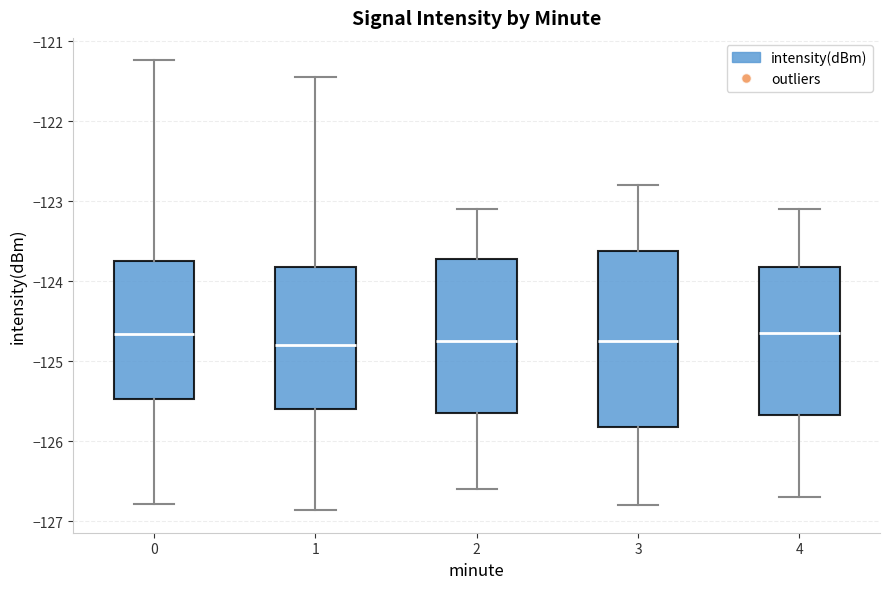

Reading left to right, read every box against the y-axis: the position of its median line, the range the box covers, and the ends of its whiskers. The values are not printed on the chart, so give them approximately, as read against the axis.

0: median -124.7, box -125.5 to -123.8, whiskers -126.8 to -121.2
1: median -124.8, box -125.6 to -123.8, whiskers -126.9 to -121.5
2: median -124.7, box -125.6 to -123.7, whiskers -126.6 to -123.1
3: median -124.7, box -125.8 to -123.6, whiskers -126.8 to -122.8
4: median -124.6, box -125.7 to -123.8, whiskers -126.7 to -123.1